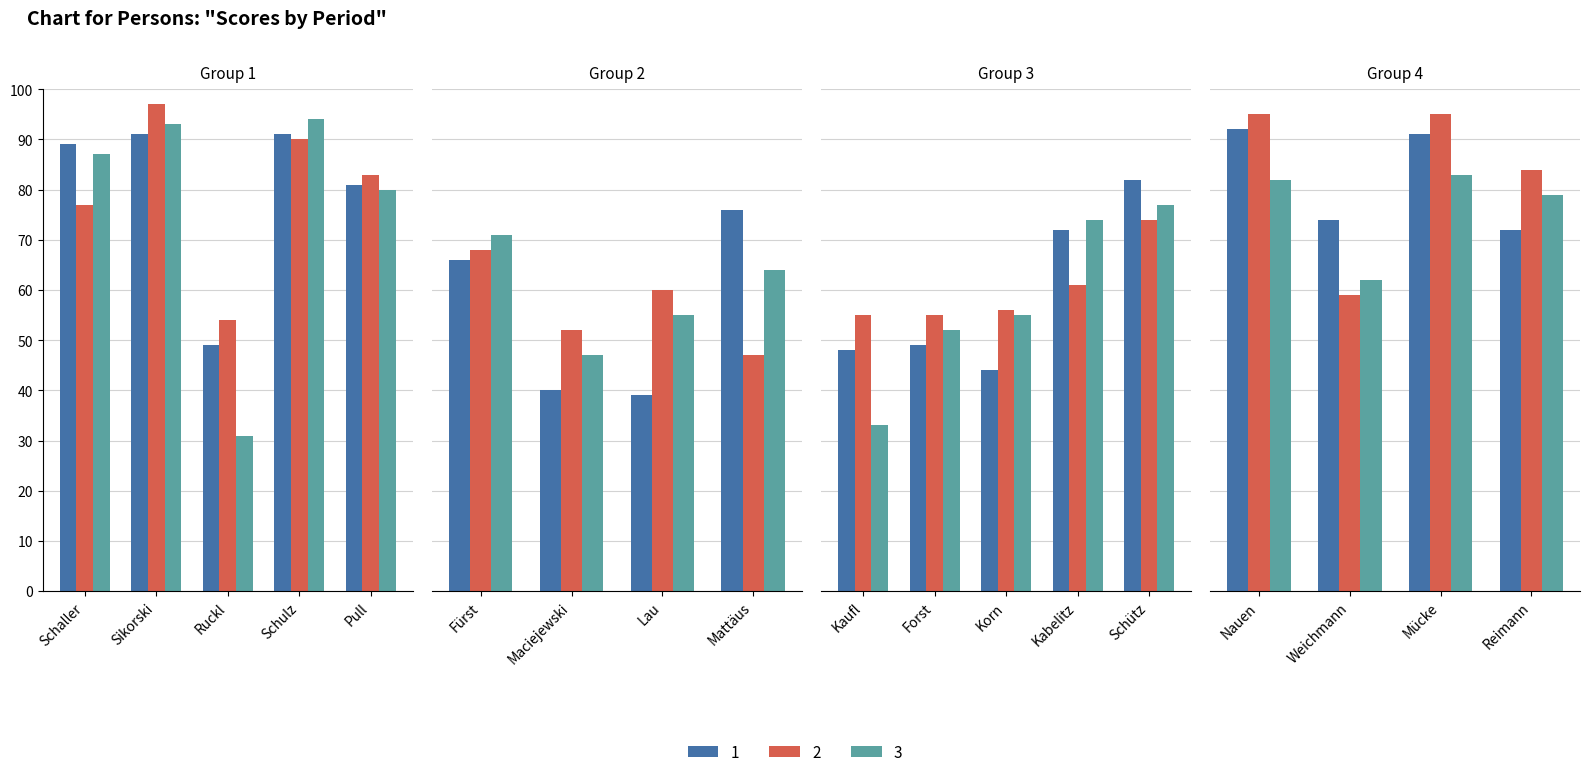

Are the bars horizontal?

No